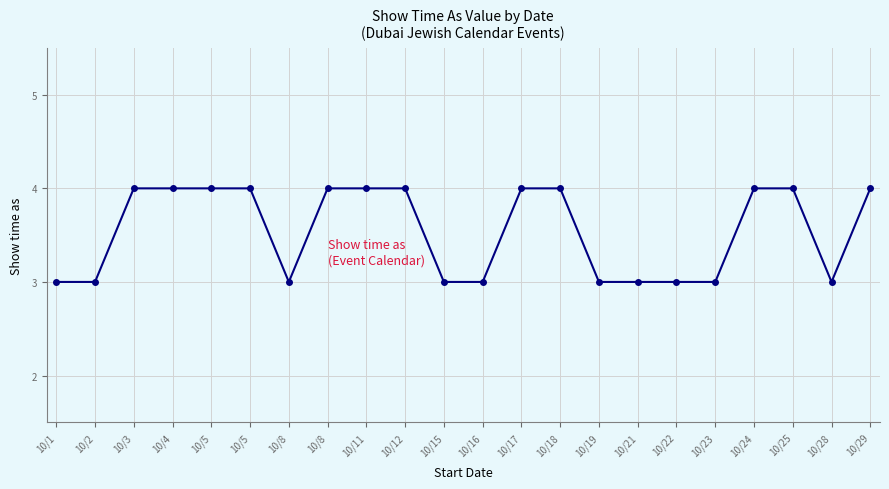

How many data points does each series have?

22